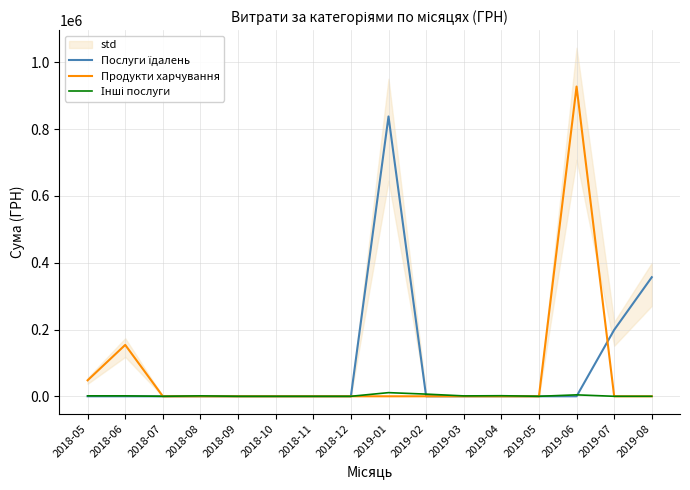

What position from the right is 2018-07?

14